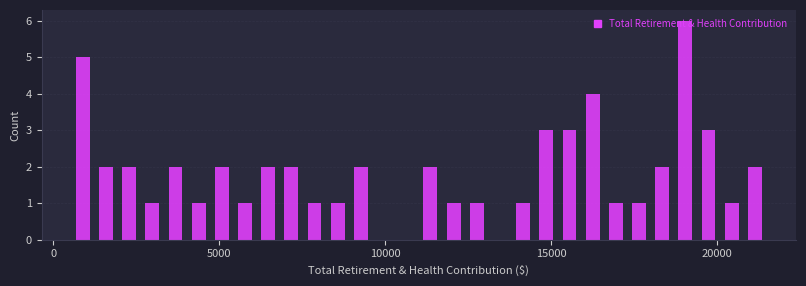

Around what value on the x-axis is the tallest bar? Give the approximate position of its centre, as read against the axis.

19000